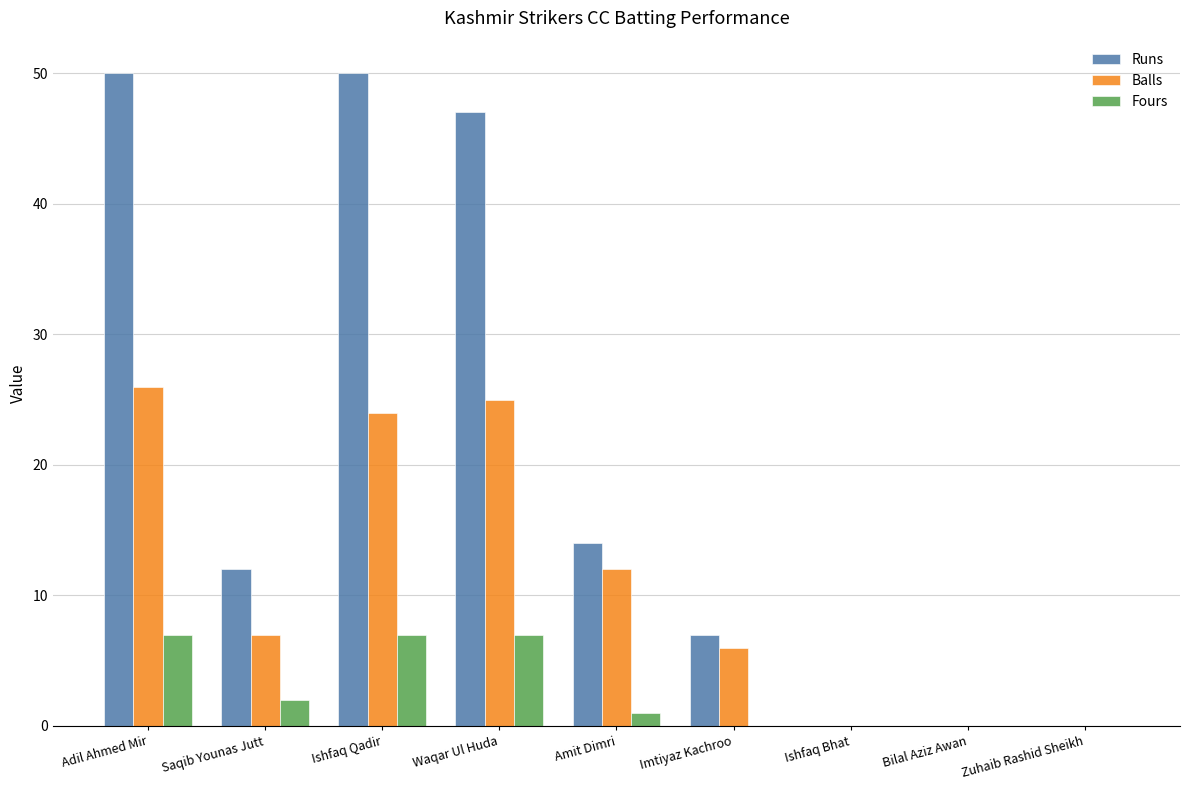

What is the maximum value shown in the chart?

50